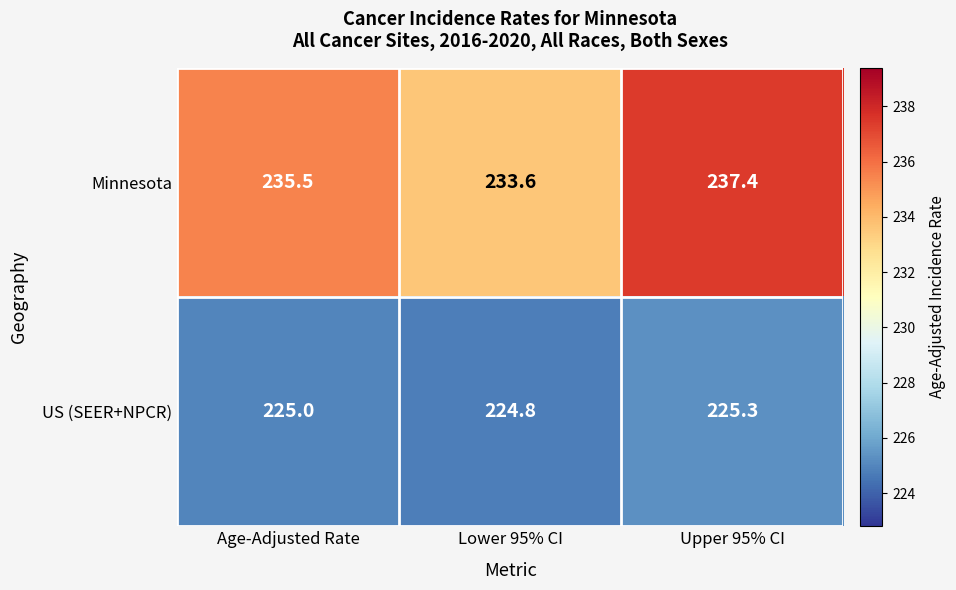

What is the spread (max minus min) of values at Age-Adjusted Rate?

10.5